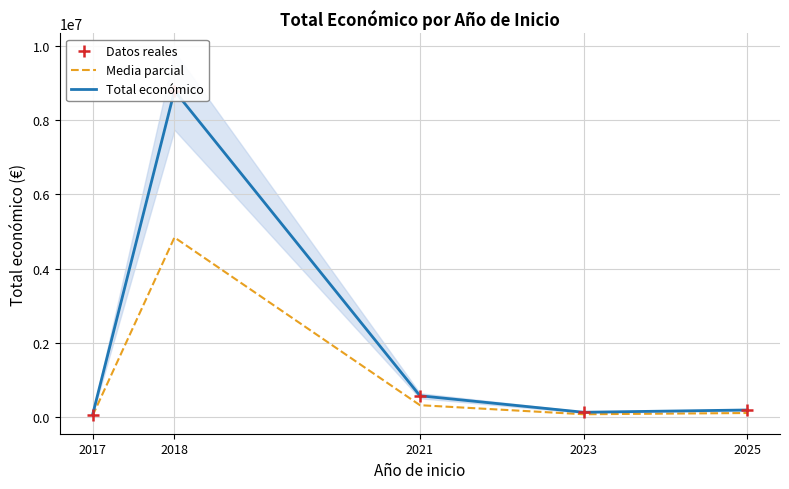

What is the total value across all series at 2017?

146612.2